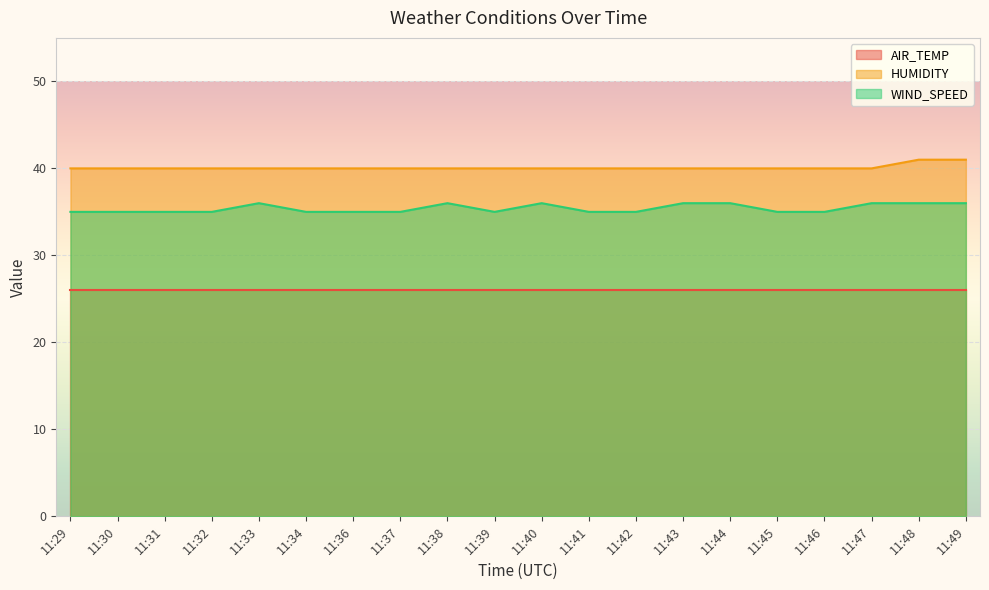

What is the sum of the HUMIDITY values at 11:47 and 11:43?

80